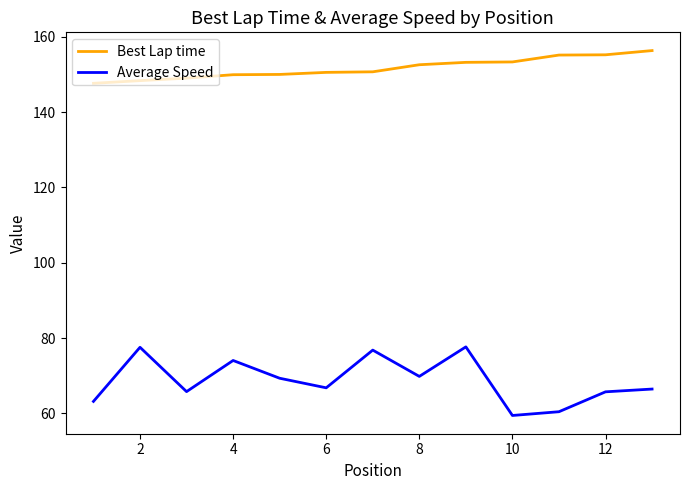

True or false: Best Lap time and Average Speed intersect in this chart.

False